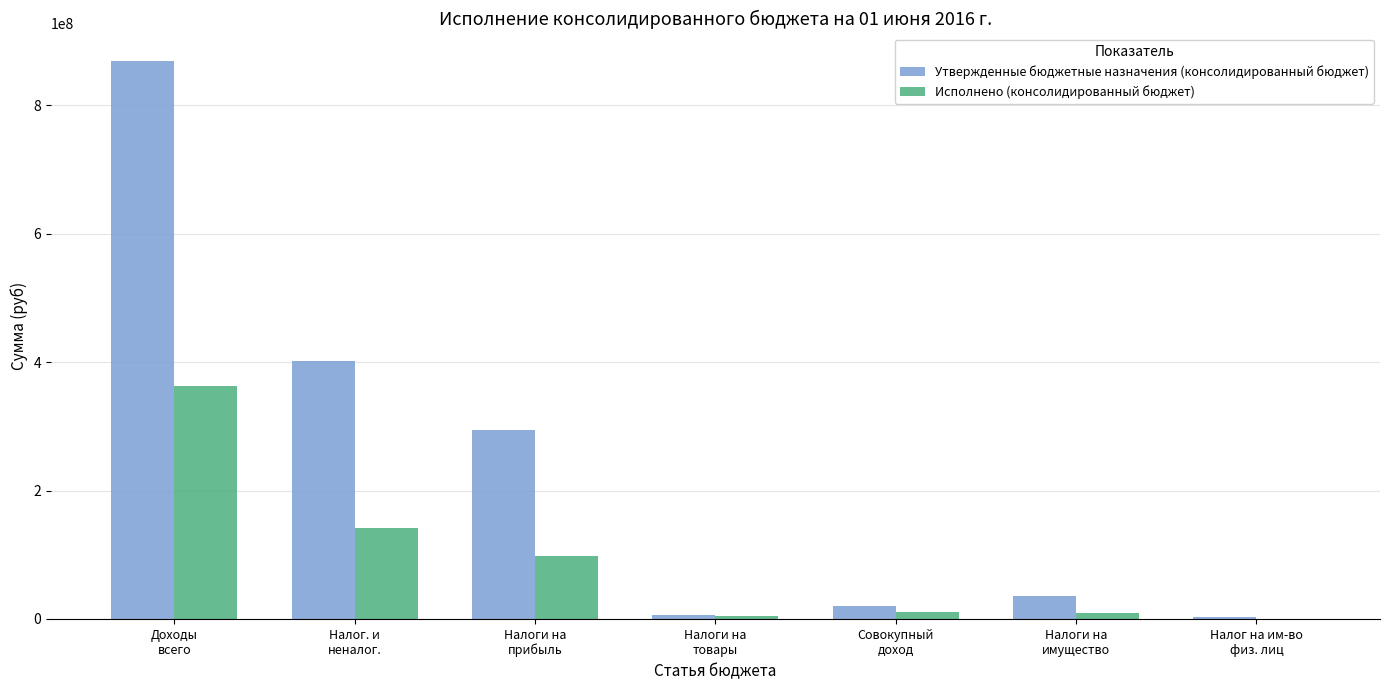

What is the sum of all Исполнено (консолидированный бюджет) values?

626476046.9